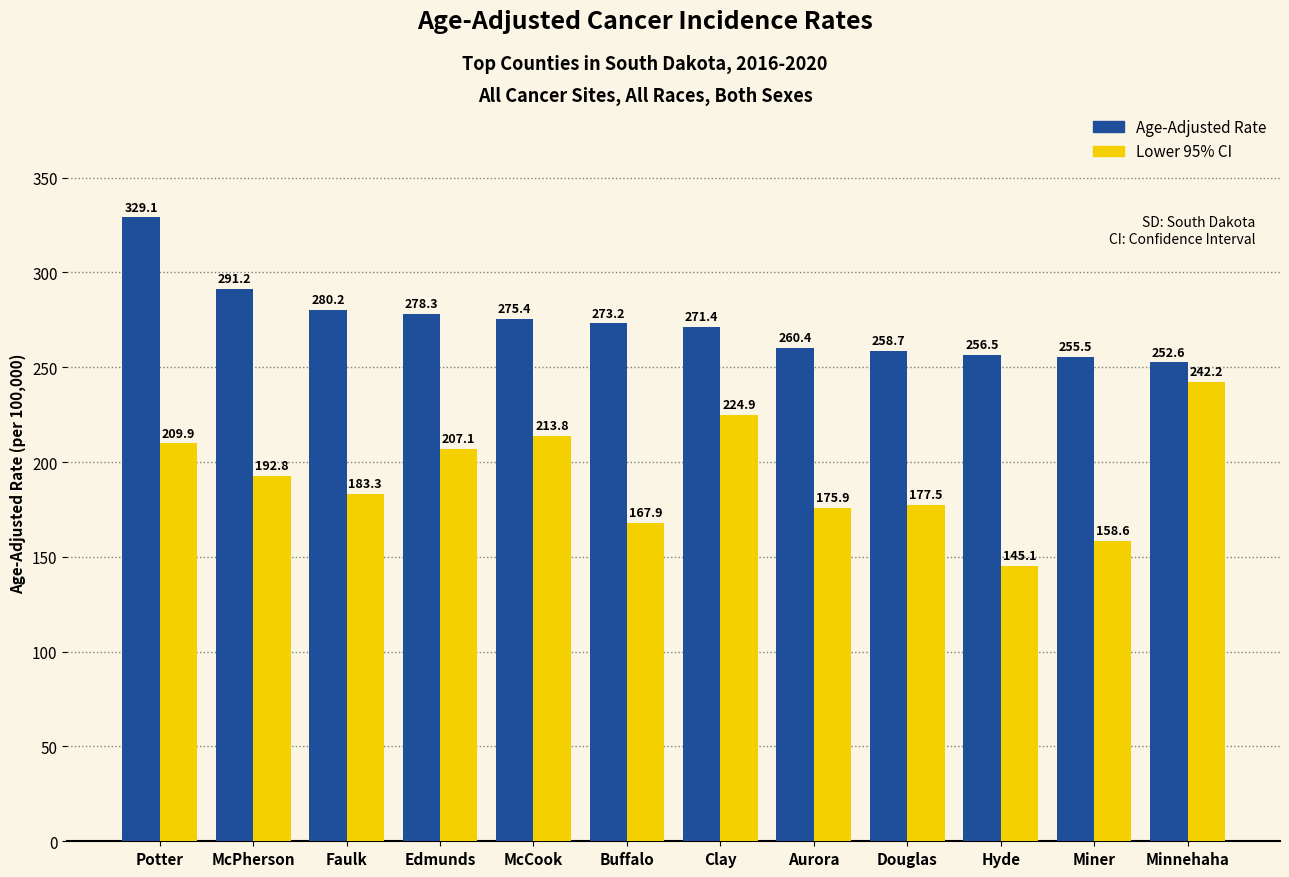

What position from the left is Clay?

7